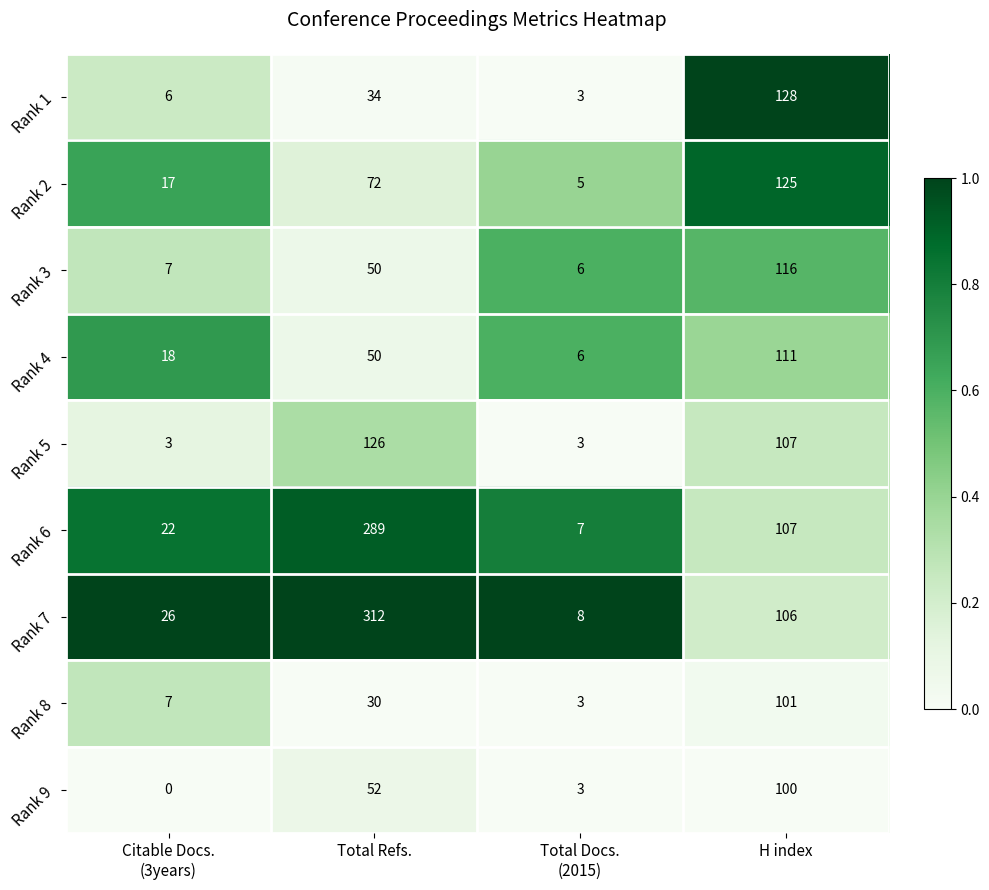

What is the greatest value displayed?

312